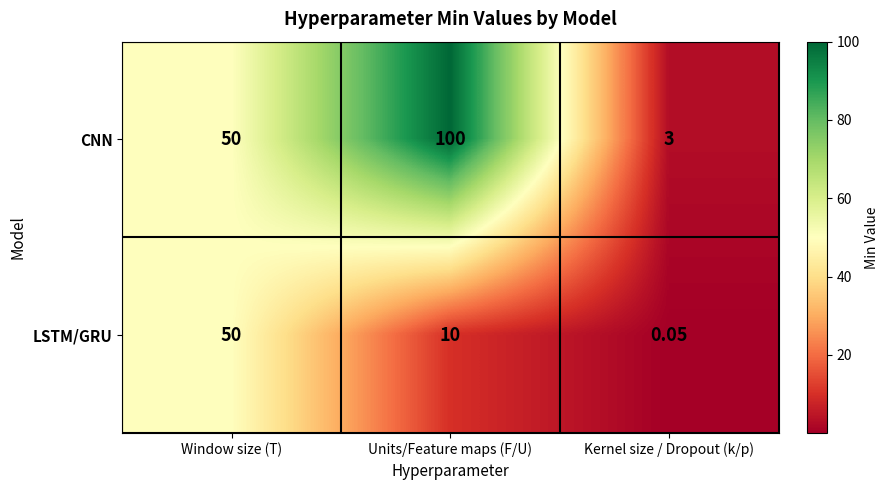

Where does the LSTM/GRU series first go above 10?

Window size (T)